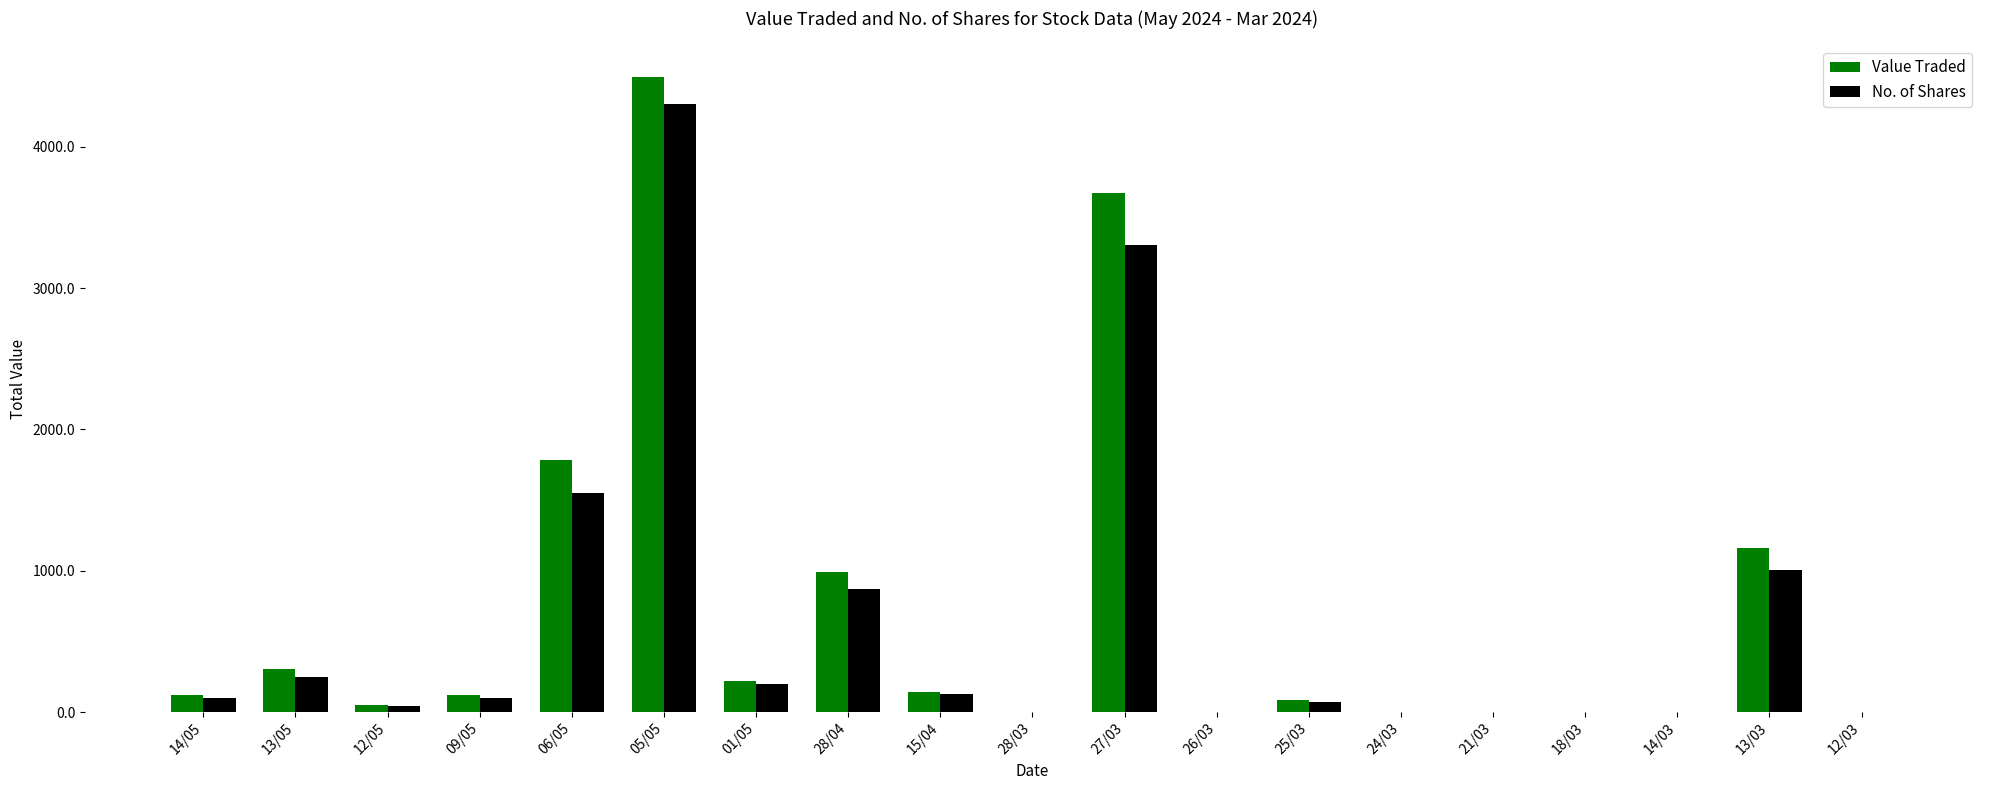

At which category does the chart reach its peak across all series?

05/05